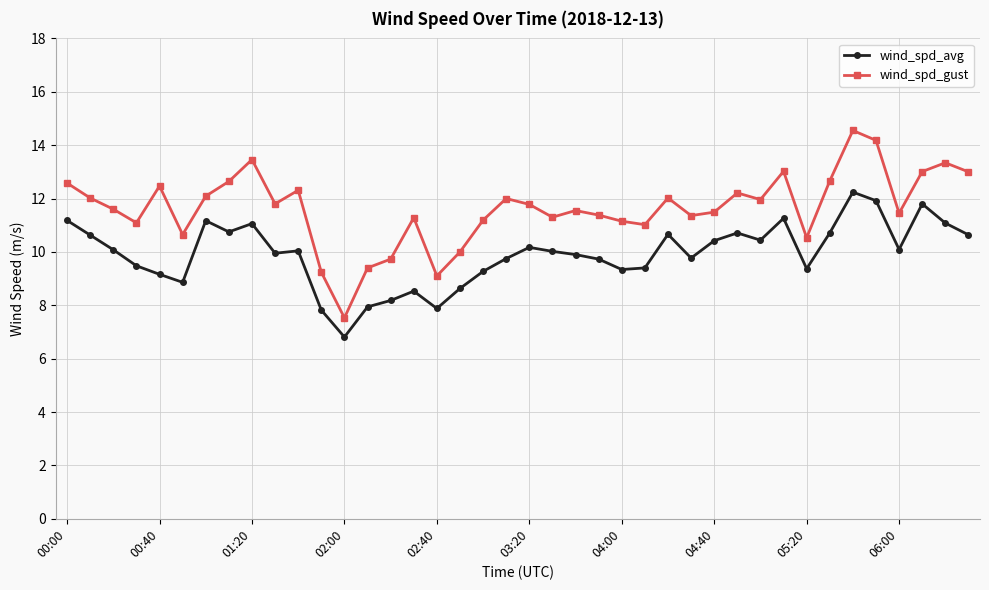

Which series has the widest spread of values?

wind_spd_gust